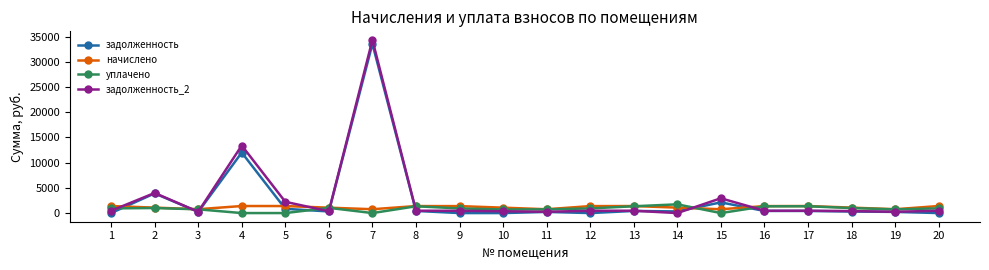

What is the difference between the maximum and minimum values in the уплачено series?

1731.7